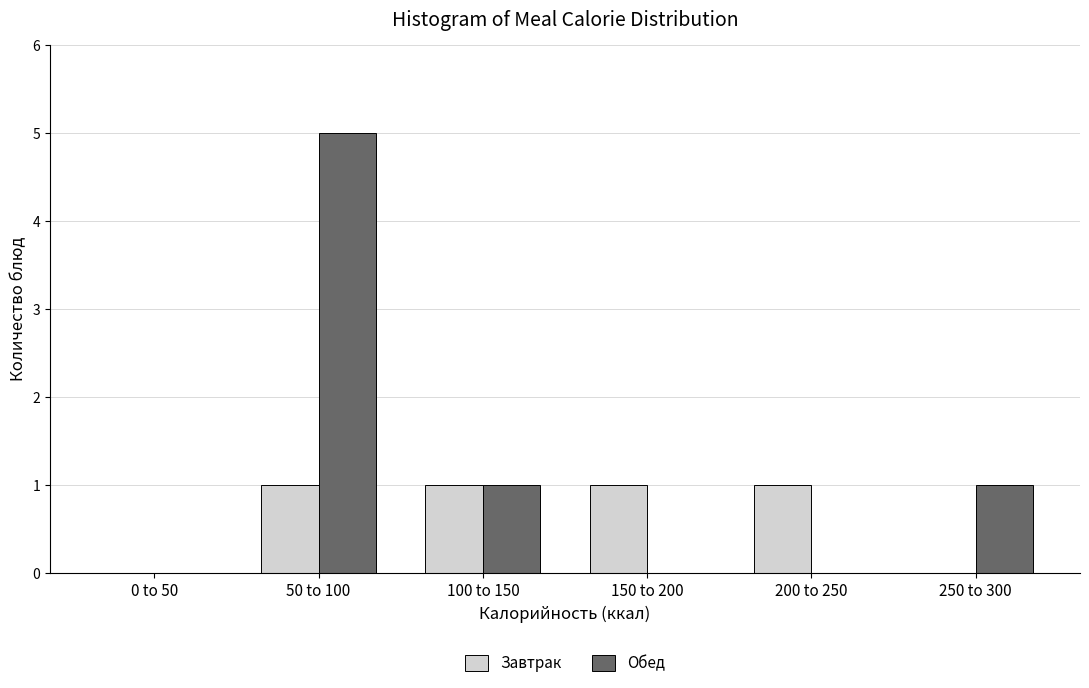

Reading left to right, list all the values displayed in this chart.

Завтрак: 0 to 50=0	50 to 100=1	100 to 150=1	150 to 200=1	200 to 250=1	250 to 300=0
Обед: 0 to 50=0	50 to 100=5	100 to 150=1	150 to 200=0	200 to 250=0	250 to 300=1